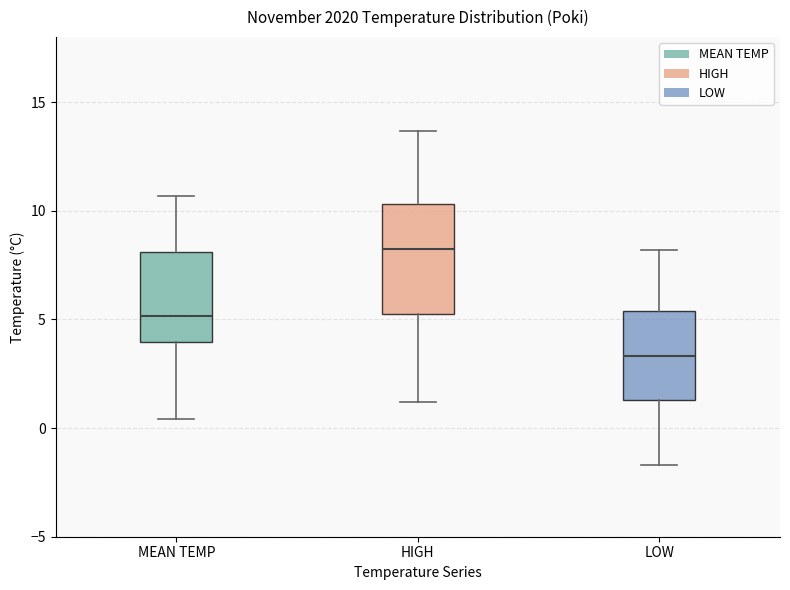

Which box is the tallest, from its lower edge to its upper edge?

HIGH